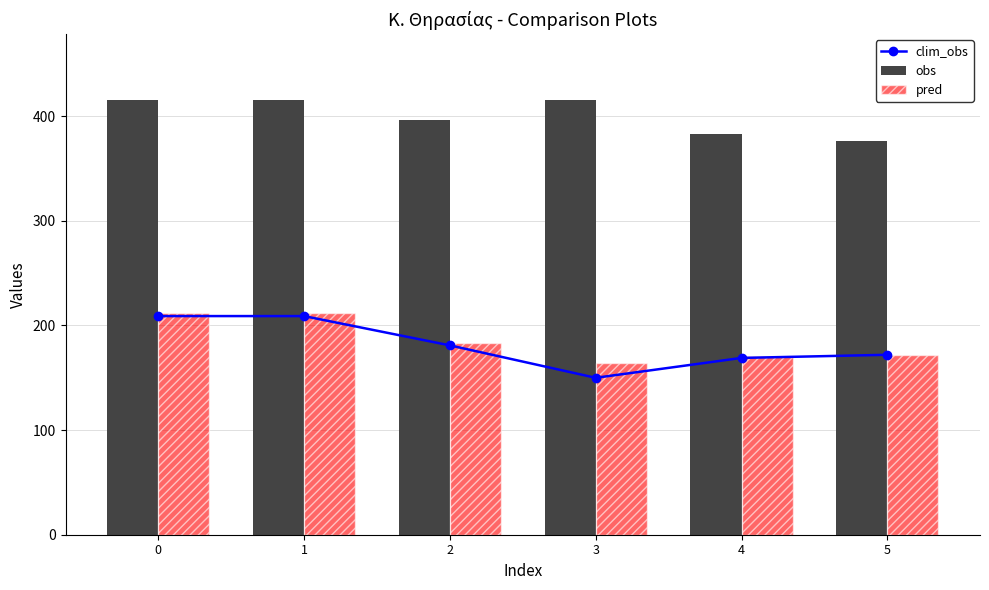

How many values in the obs series are below 416?

3